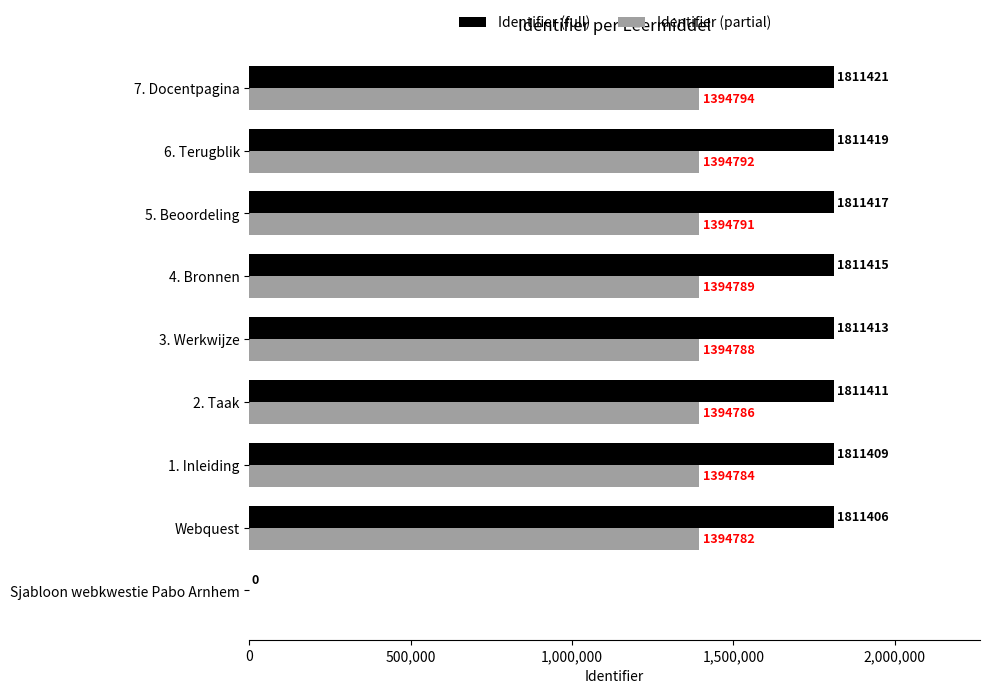

Which category has the highest value across all series?

7. Docentpagina